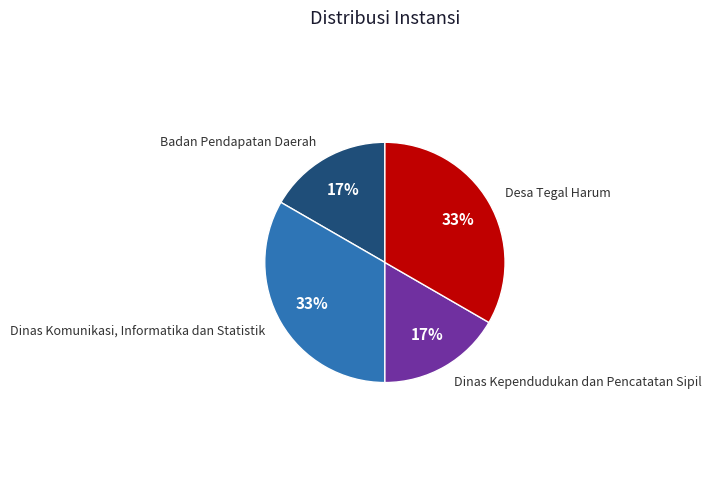

To the nearest percent, what is the average slice percentage?

25%